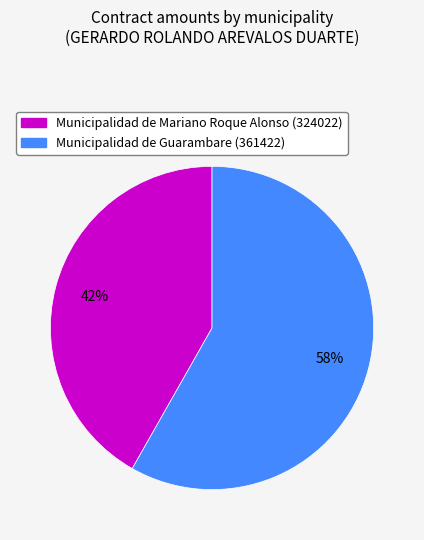

How many slices are in this pie chart?

2